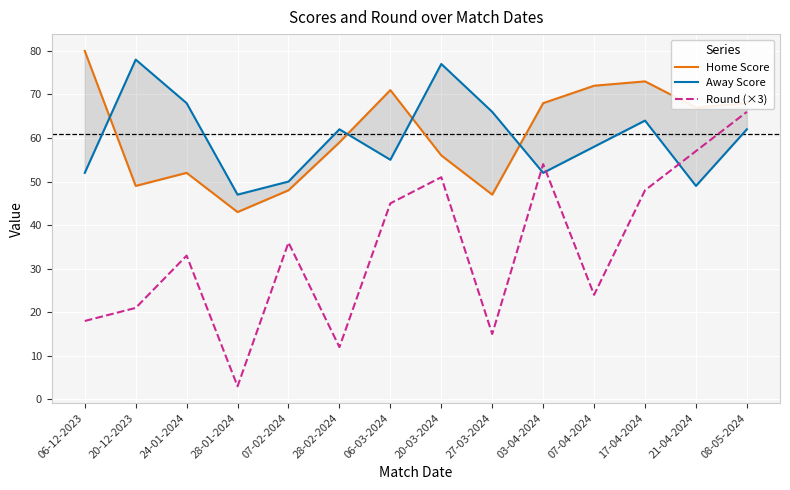

What is the total value across all series at 03-04-2024?

174